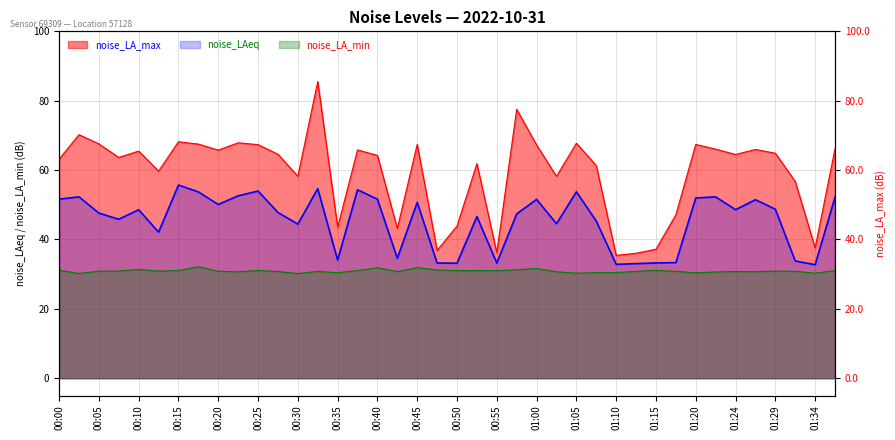

What is the difference between the maximum and minimum values in the noise_LA_min series?

1.9